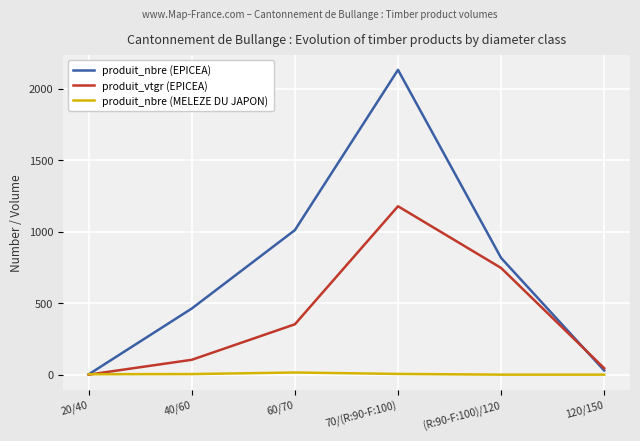

At which category is the sum across all series the highest?

70/(R:90-F:100)